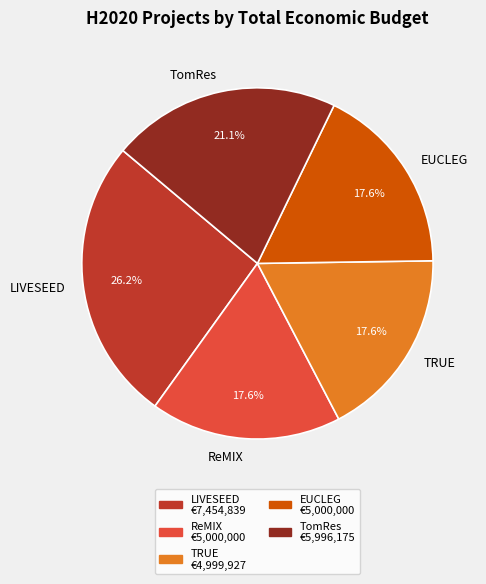

The TomRes slice represents 36% of the pie. True or false?

False